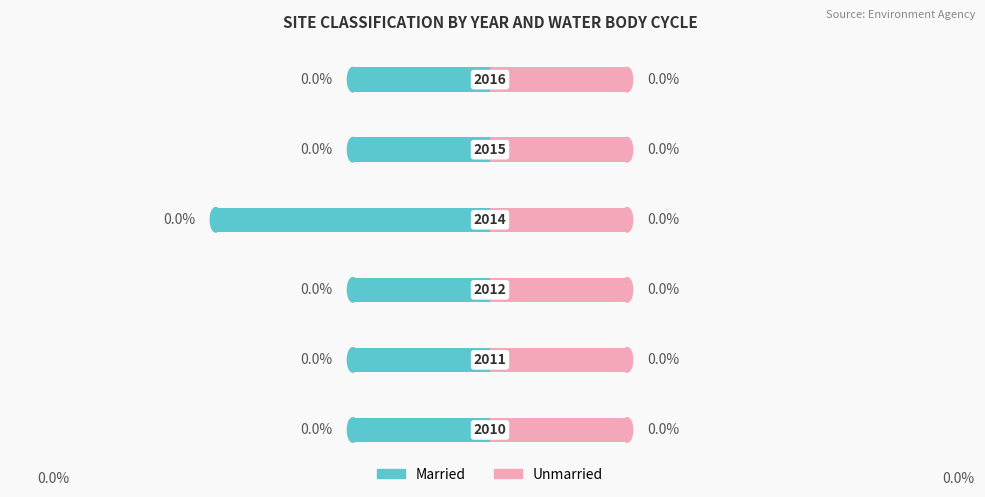

Is the value of Married at 5 greater than the value of Unmarried at 2?

No